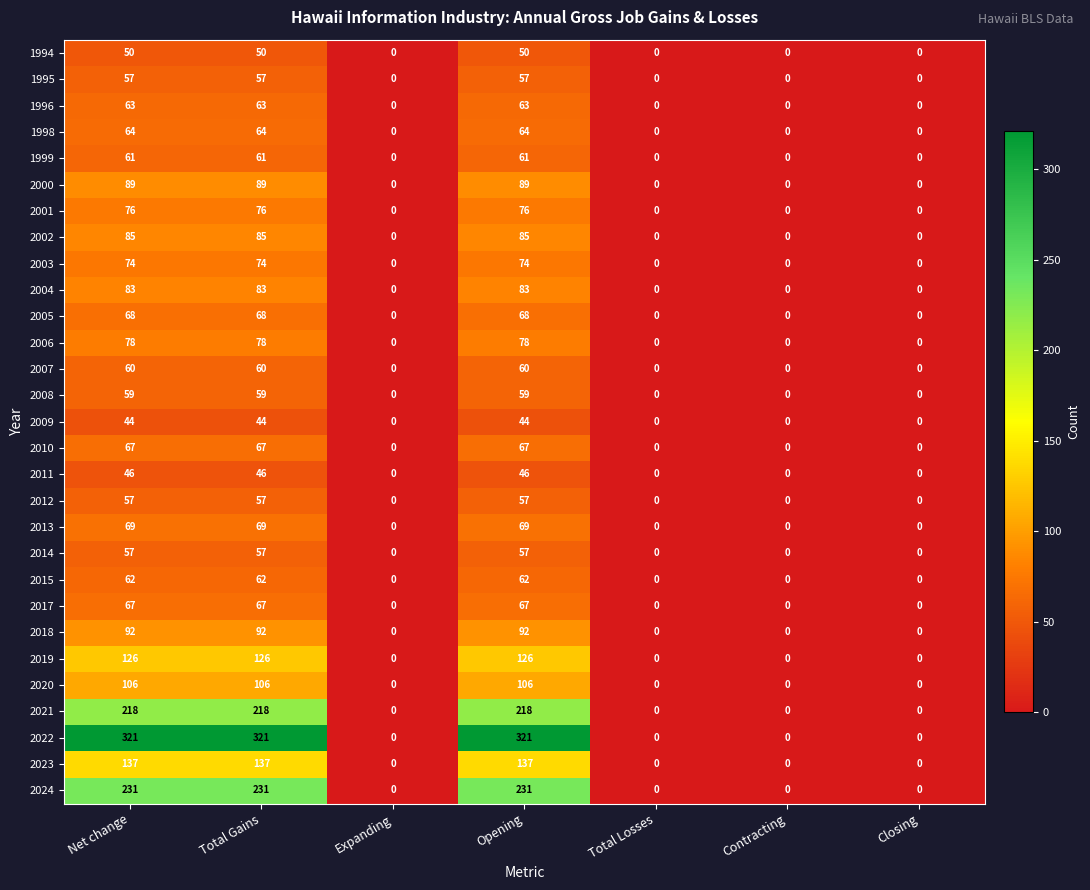

Count the 2012 values in the range 0 to 57.

7